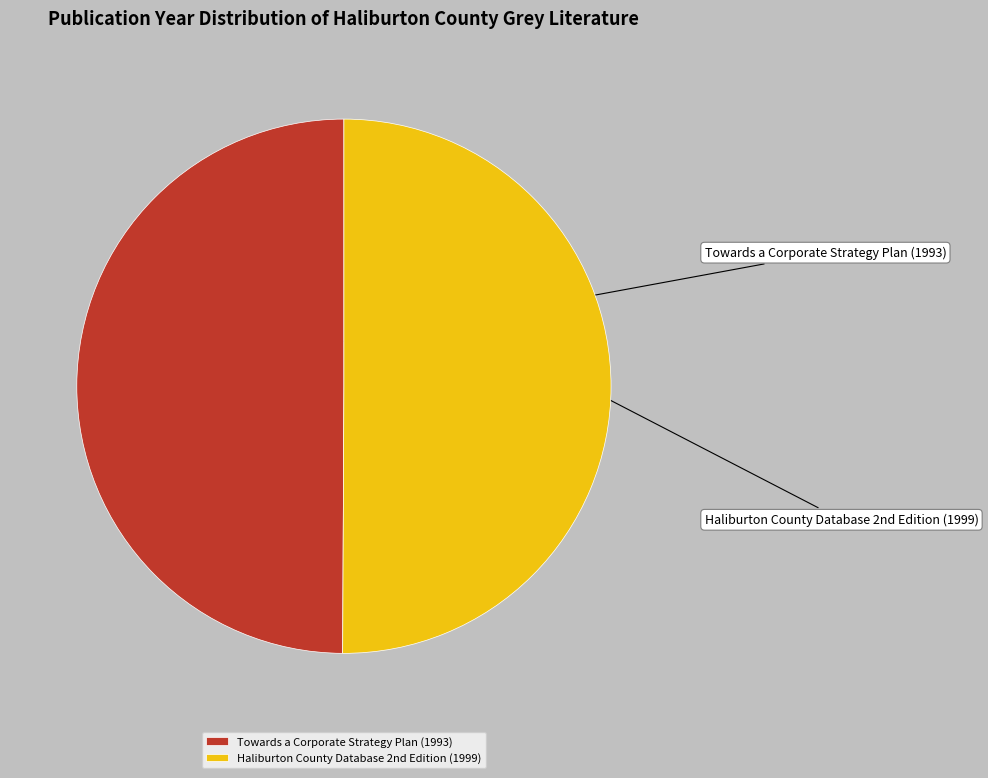

Which slice is the smallest?

Towards a Corporate Strategy Plan (1993)